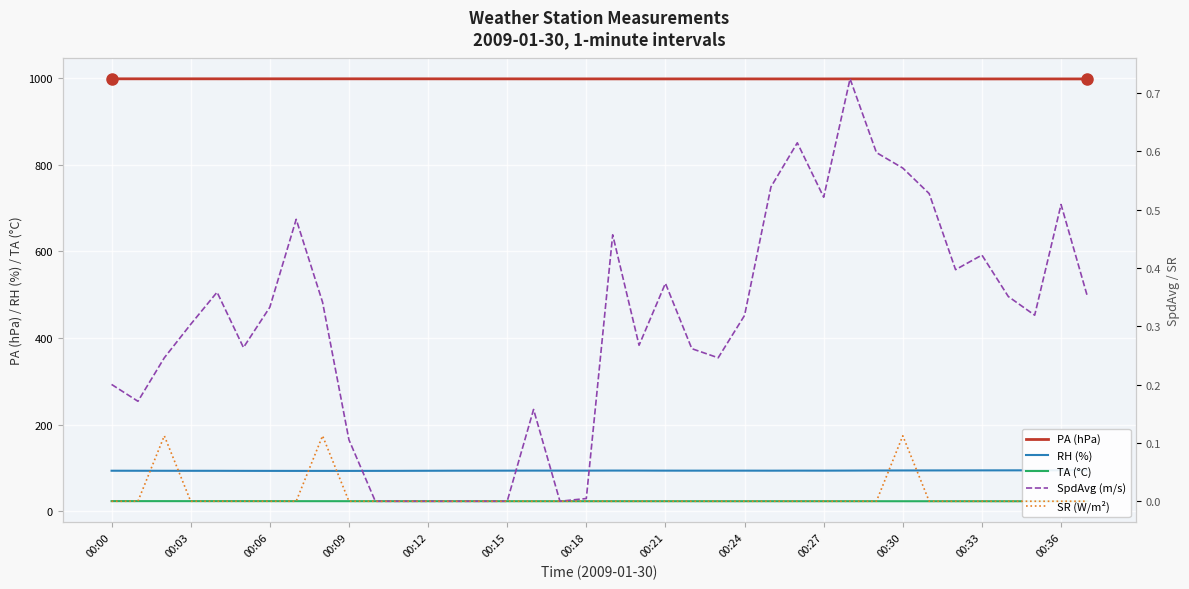

What is the lowest value of the PA (hPa) series?

998.4